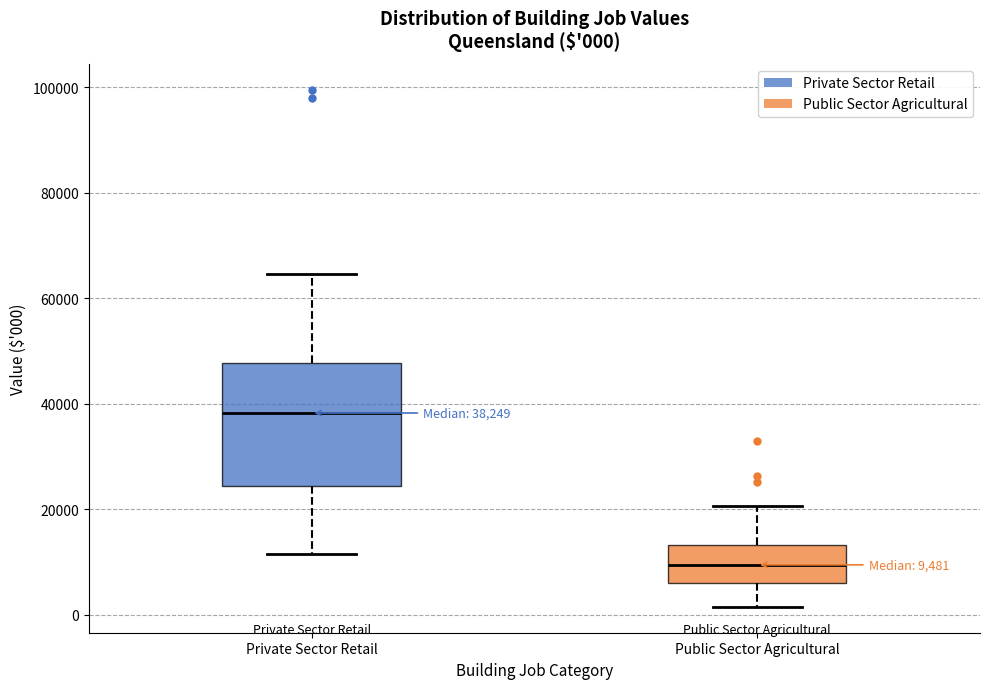

Comparing the boxes themselves (not the whiskers), which one is the tallest?

Private Sector Retail